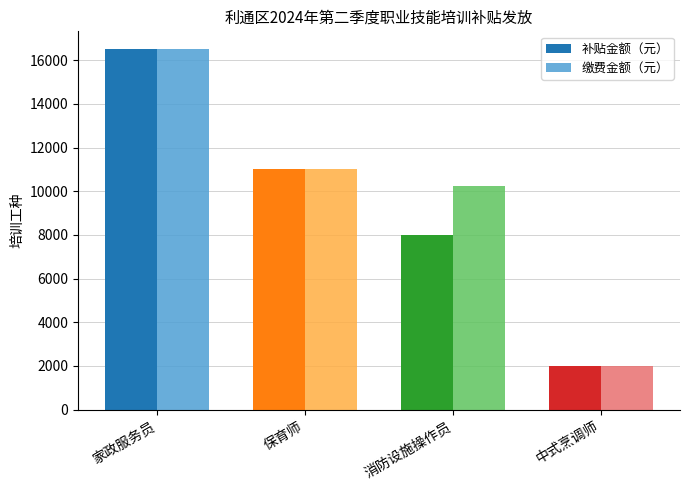

What position from the left is 消防设施操作员?

3